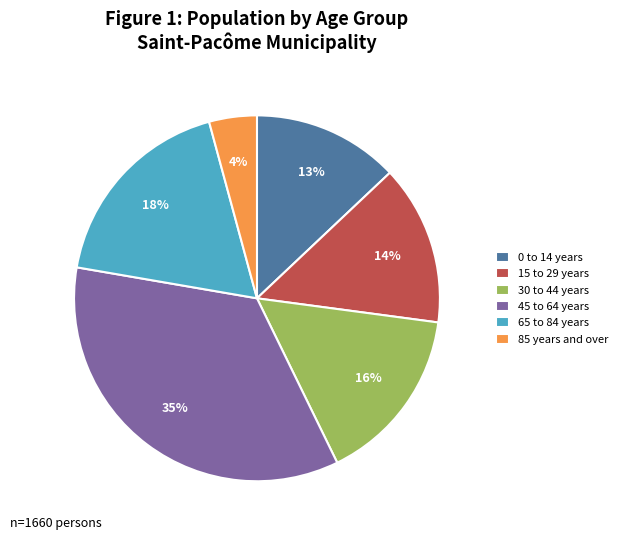

Between 45 to 64 years and 65 to 84 years, which is larger?

45 to 64 years